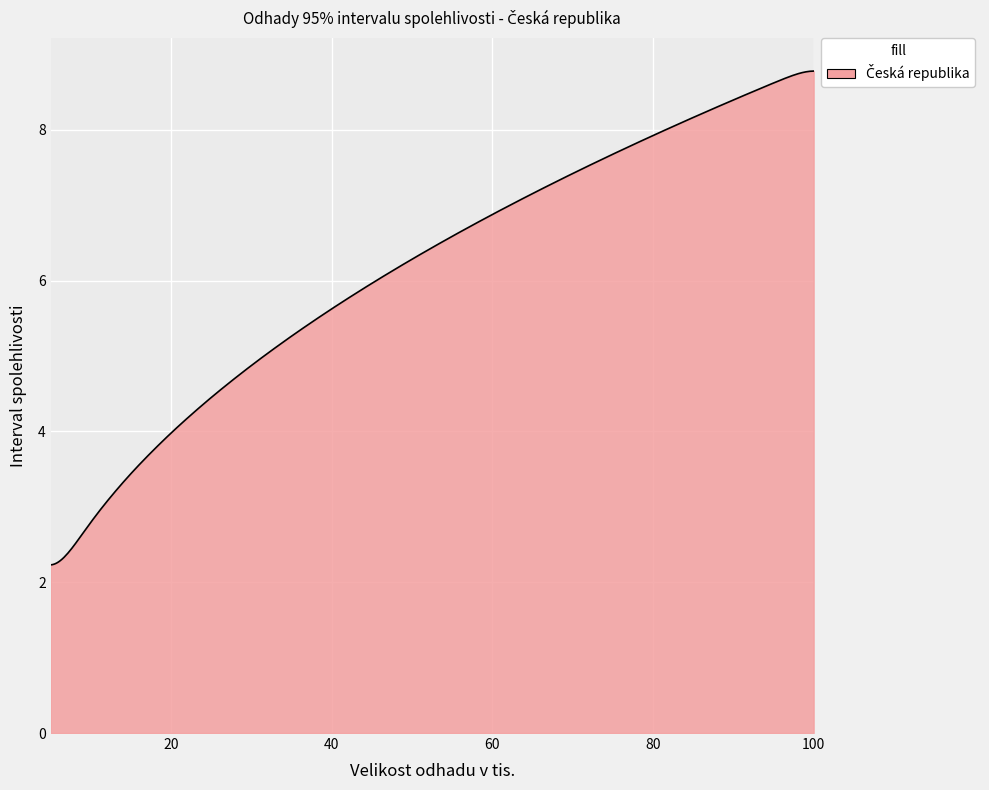

What is the minimum value shown in the chart?

2.2